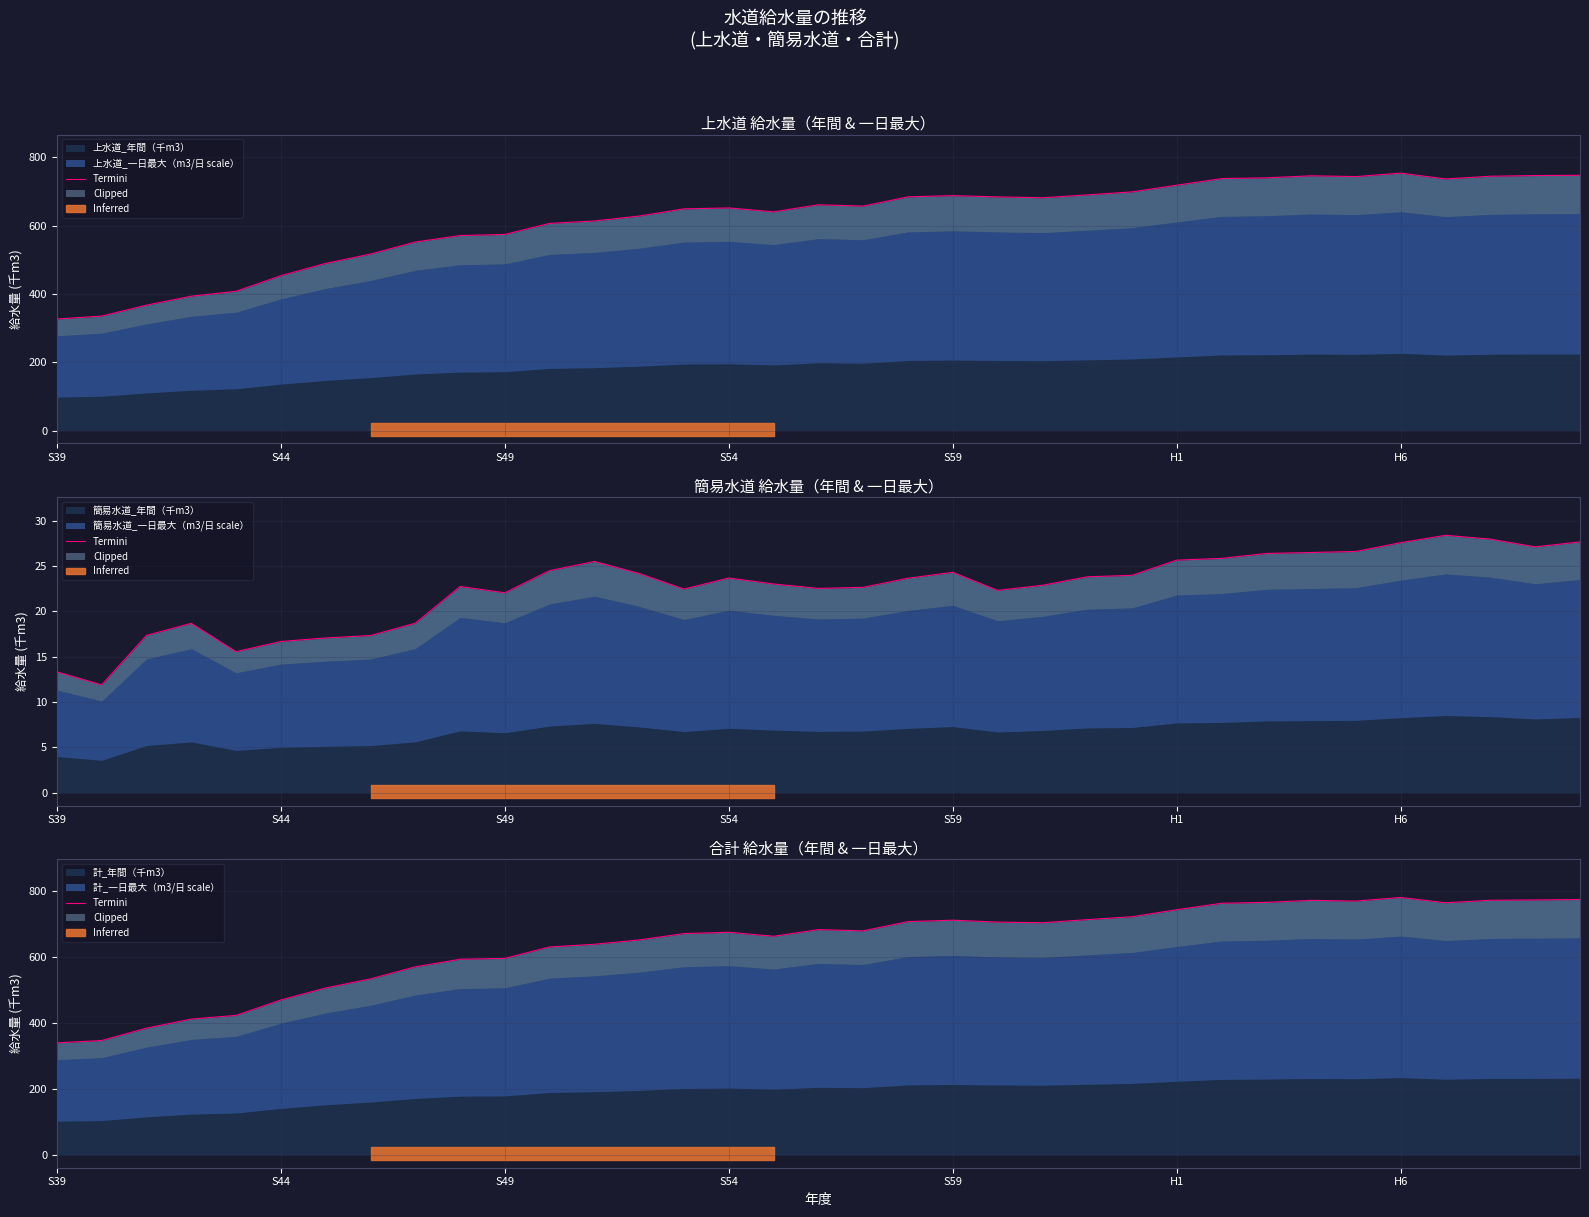

What is the difference between the second highest and second lowest values?

428.2